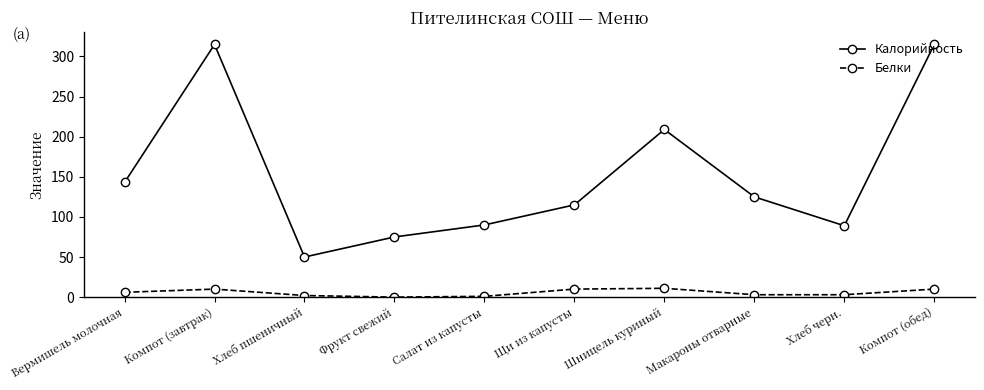

The Калорийность series shows 118 at Салат из капусты. True or false?

False